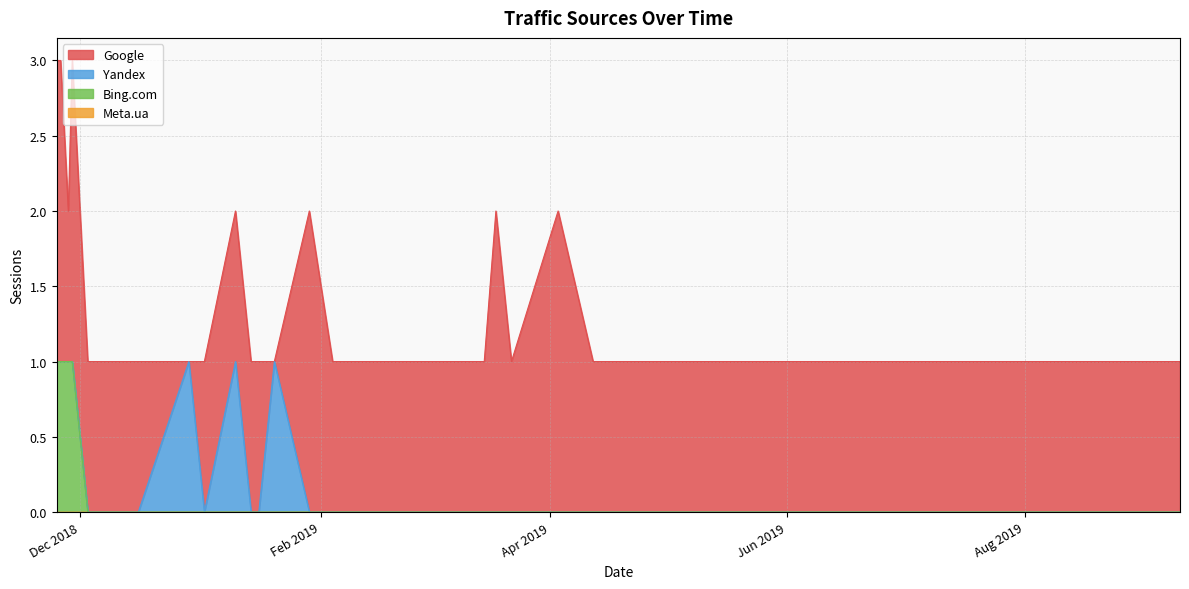

At how many categories does at least one series exceed 0?

40